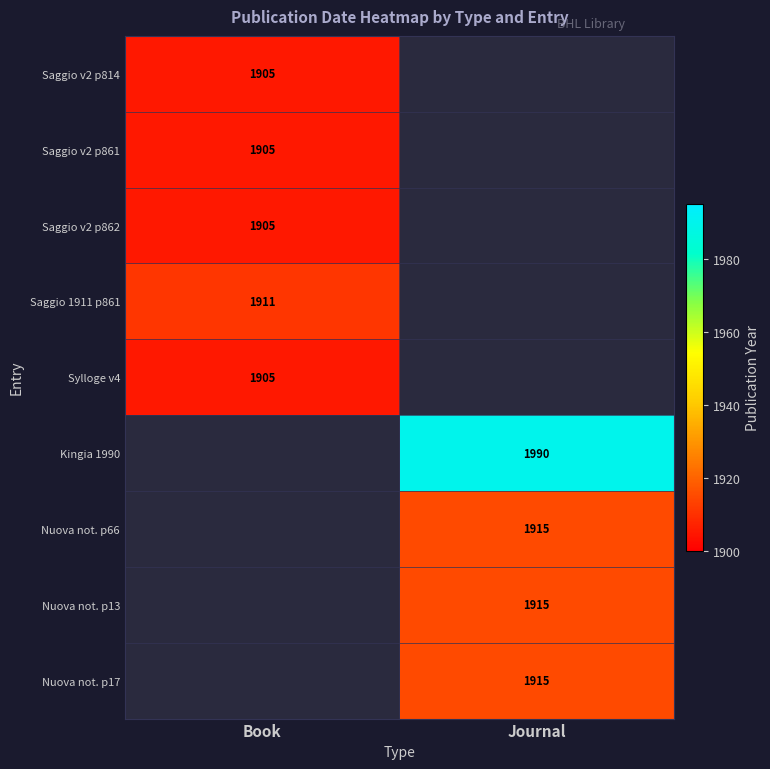

True or false: Saggio v2 p814 has a value of 1905 at Book.

True